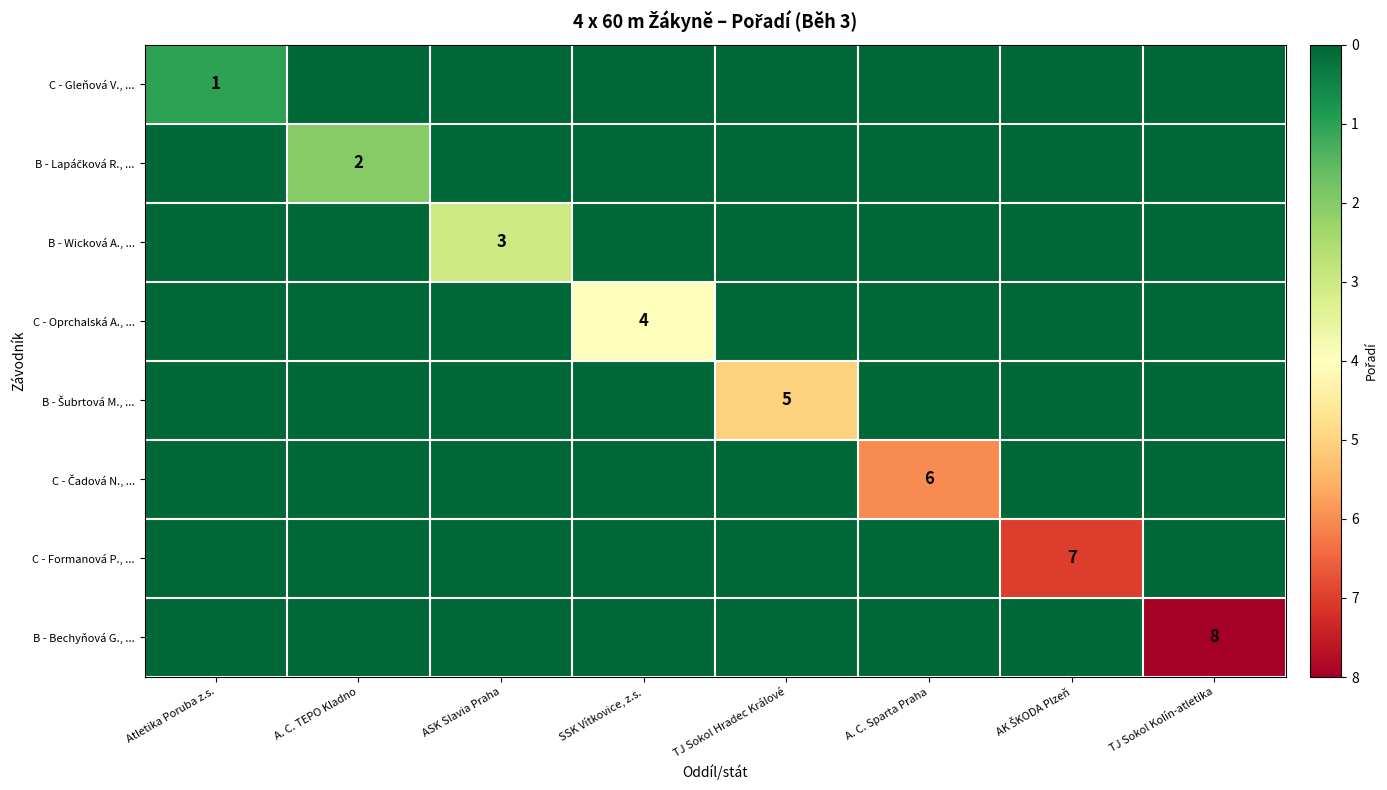

Which series has the largest range (max minus min)?

B - Bechyňová G., ...